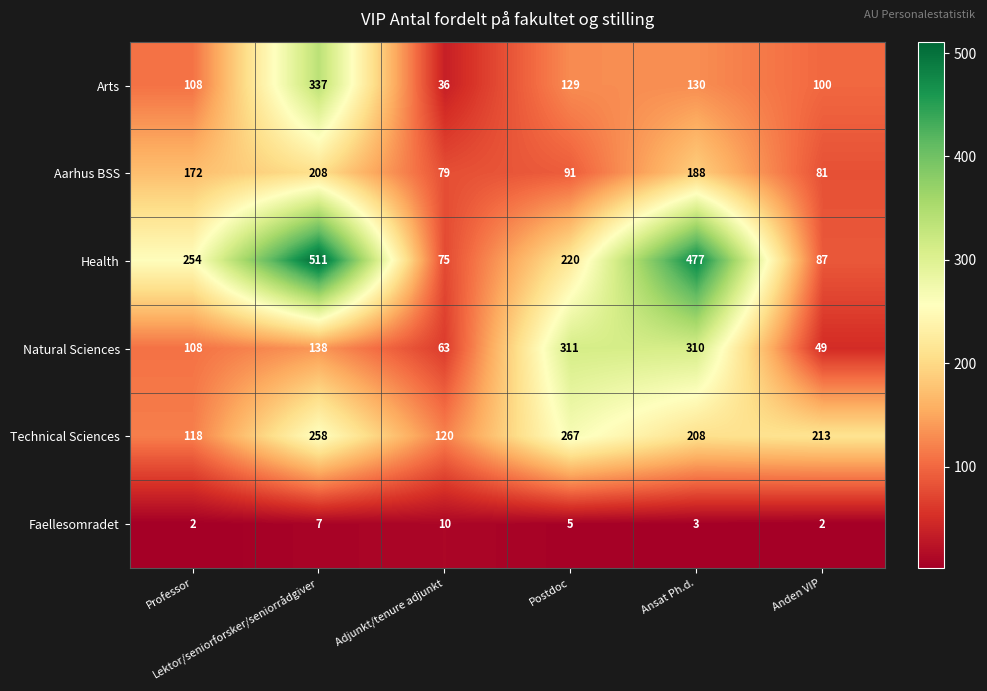

How many categories are shown in the chart?

6